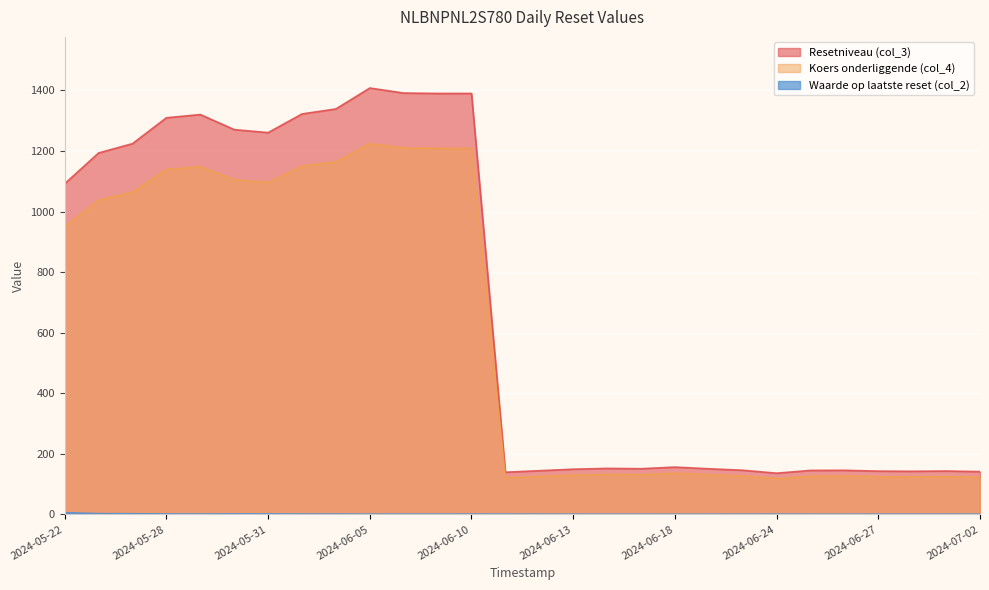

What value does the Waarde op laatste reset (col_2) series have at 2024-07-01?

0.4